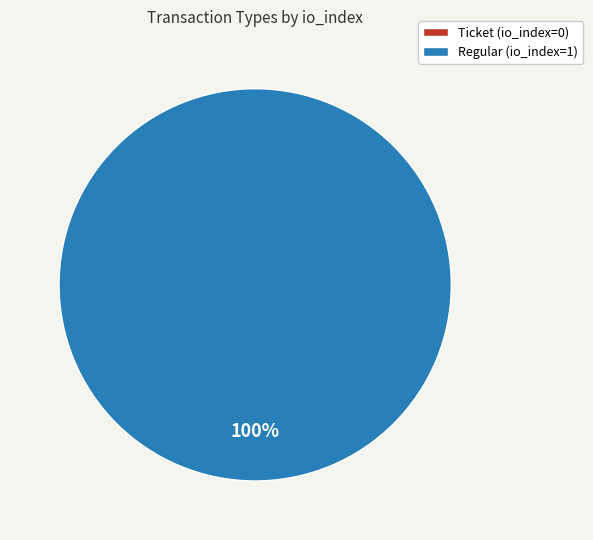

The Ticket slice represents 1% of the pie. True or false?

False